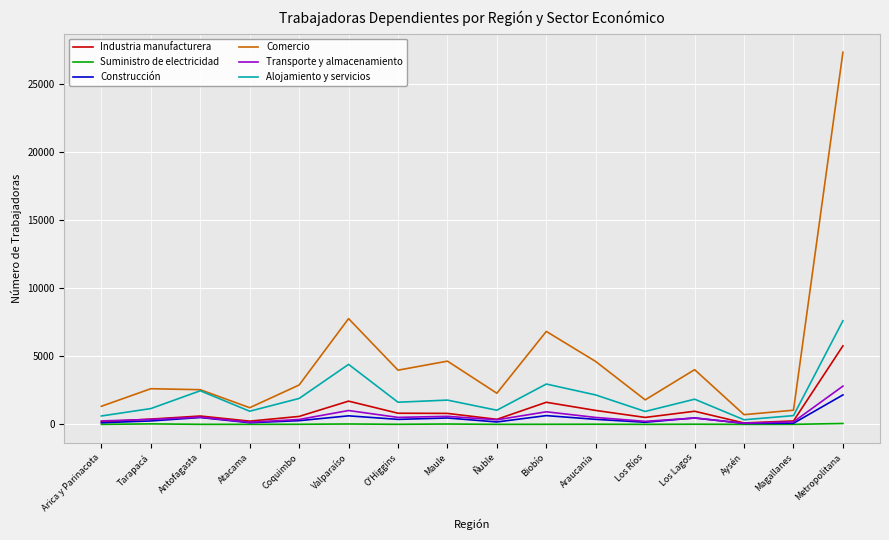

What is the difference between the Transporte y almacenamiento values at Los Lagos and Arica y Parinacota?

210